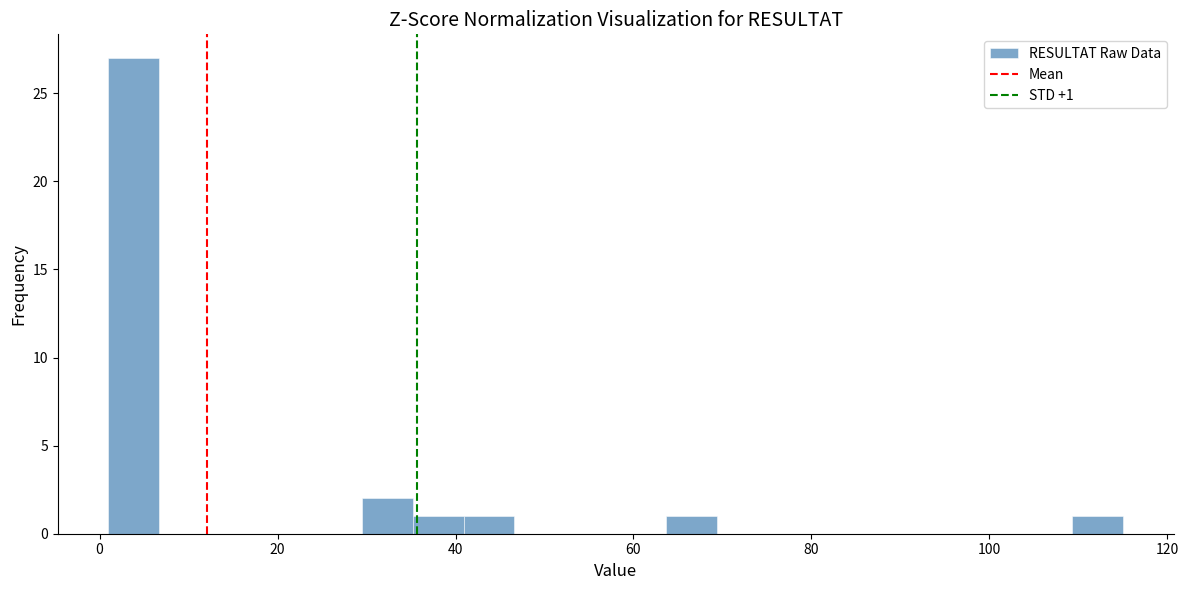

Around what value on the x-axis is the tallest bar? Give the approximate position of its centre, as read against the axis.

4